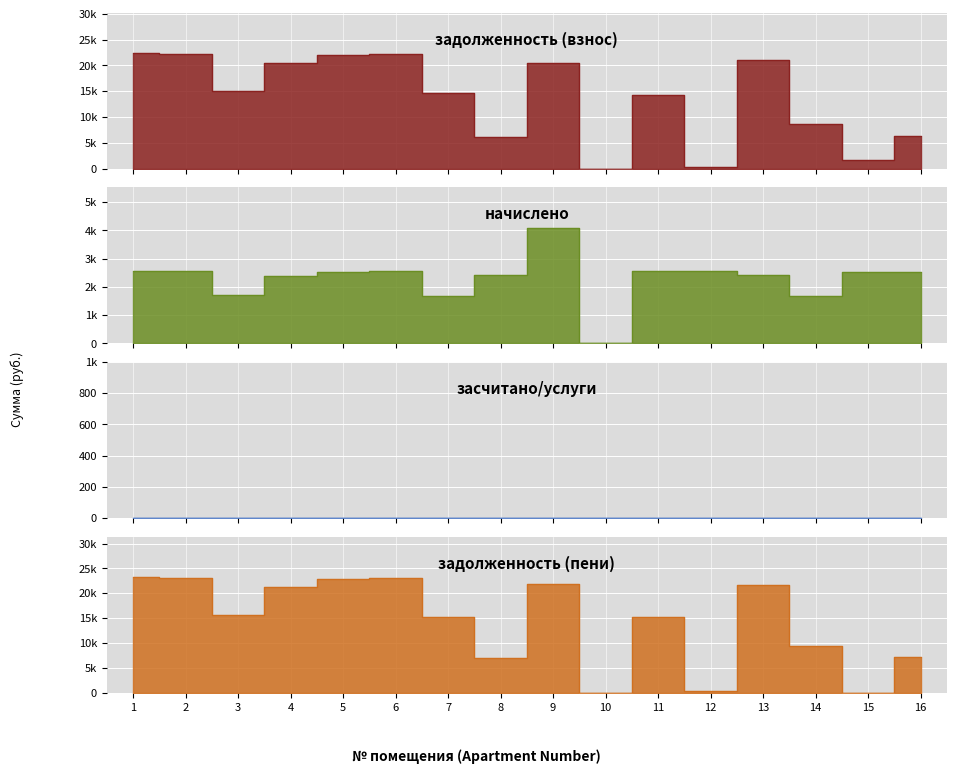

What is the value of the начислено point at the 1st from the left?

2568.2